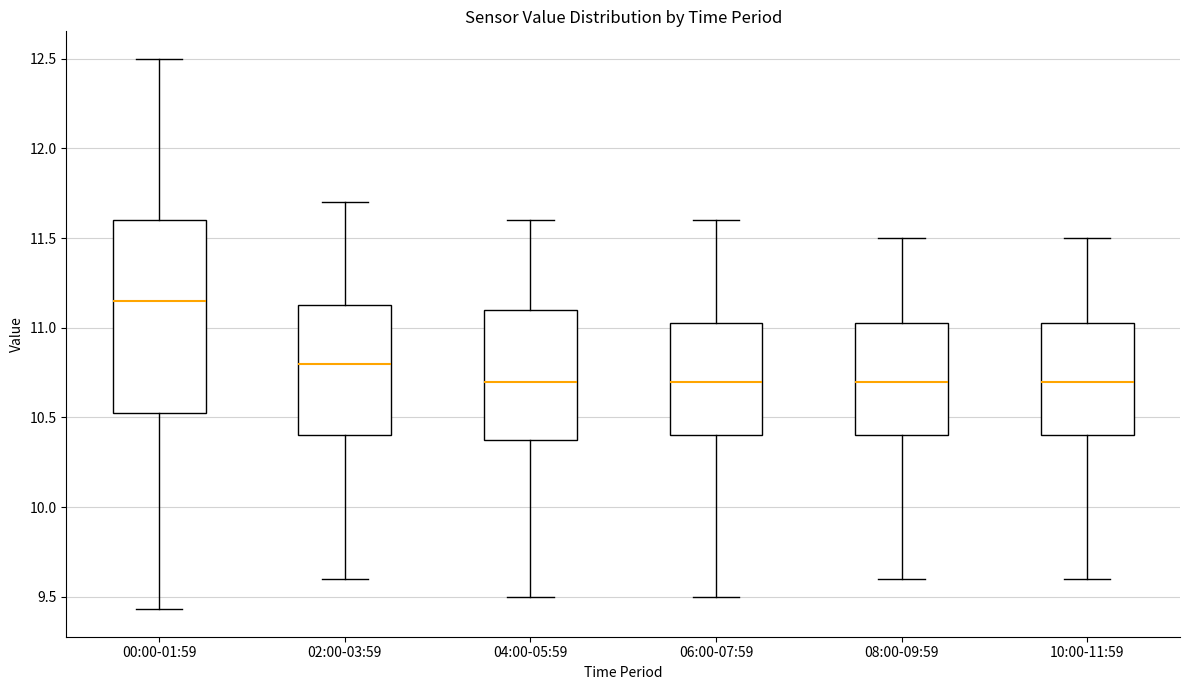

Where does the upper whisker of the box for 08:00-09:59 end on the y-axis? The values are not printed on the chart, so give them approximately, as read against the axis.

11.50